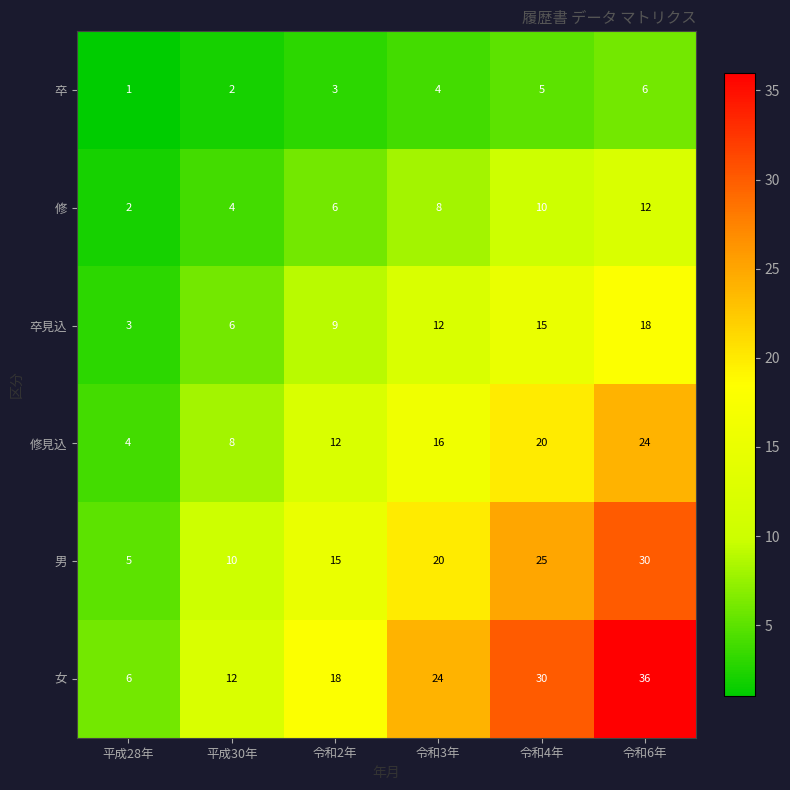

Where is 修見込 nearest to the value 14?

令和2年